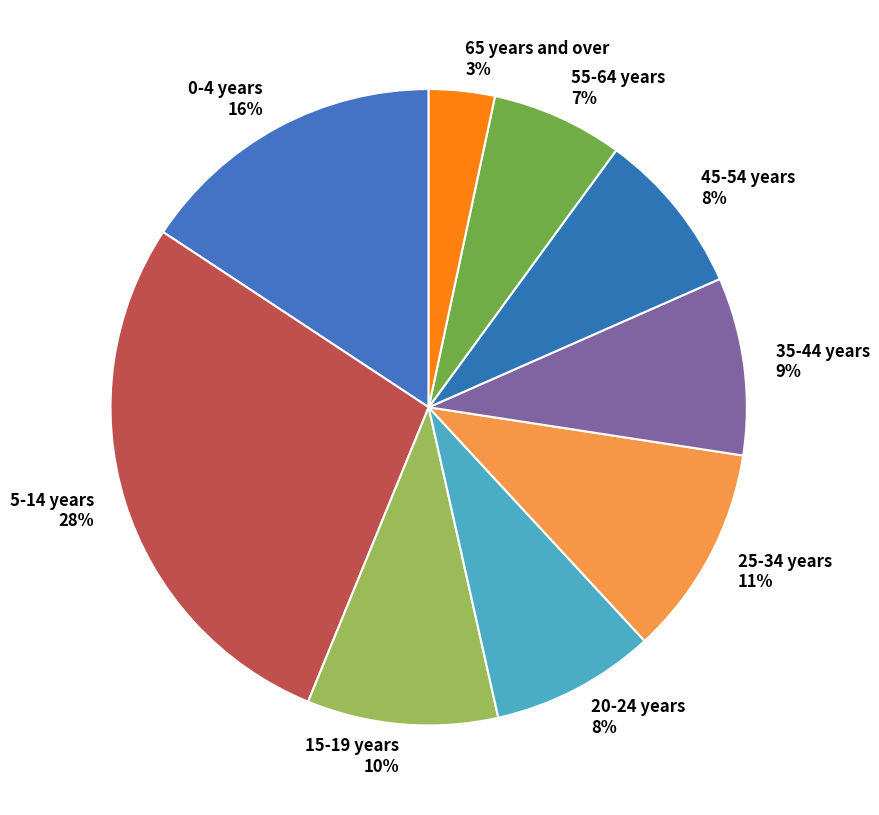

The 25-34 years slice represents 11% of the pie. True or false?

True